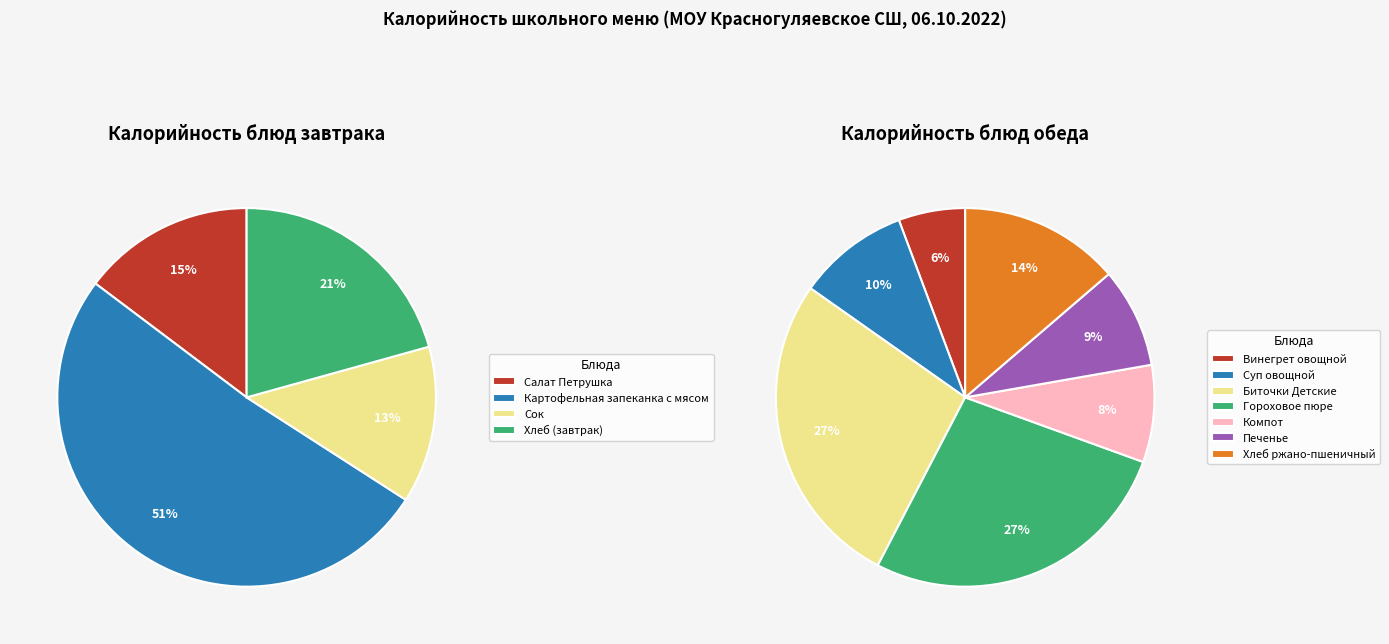

Which category has the smallest portion of the pie?

Винегрет овощной